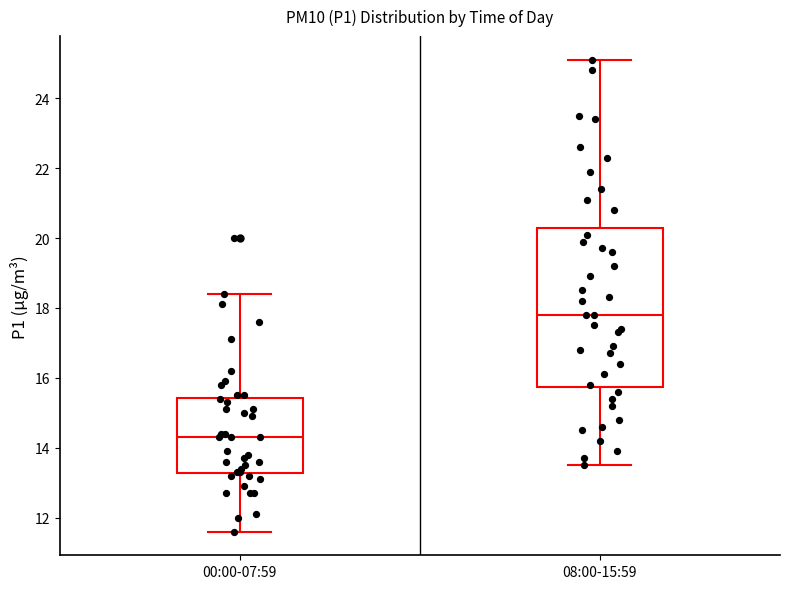

Reading left to right, transcribe this box plot: for each box, give where its median line is, the range the box spans, and where its two whiskers end, as read against the y-axis. The values are not printed on the chart, so give them approximately, as read against the axis.

00:00-07:59: median 14.4, box 13.2 to 15.4, whiskers 11.6 to 18.4
08:00-15:59: median 17.8, box 15.8 to 20.2, whiskers 13.6 to 25.2